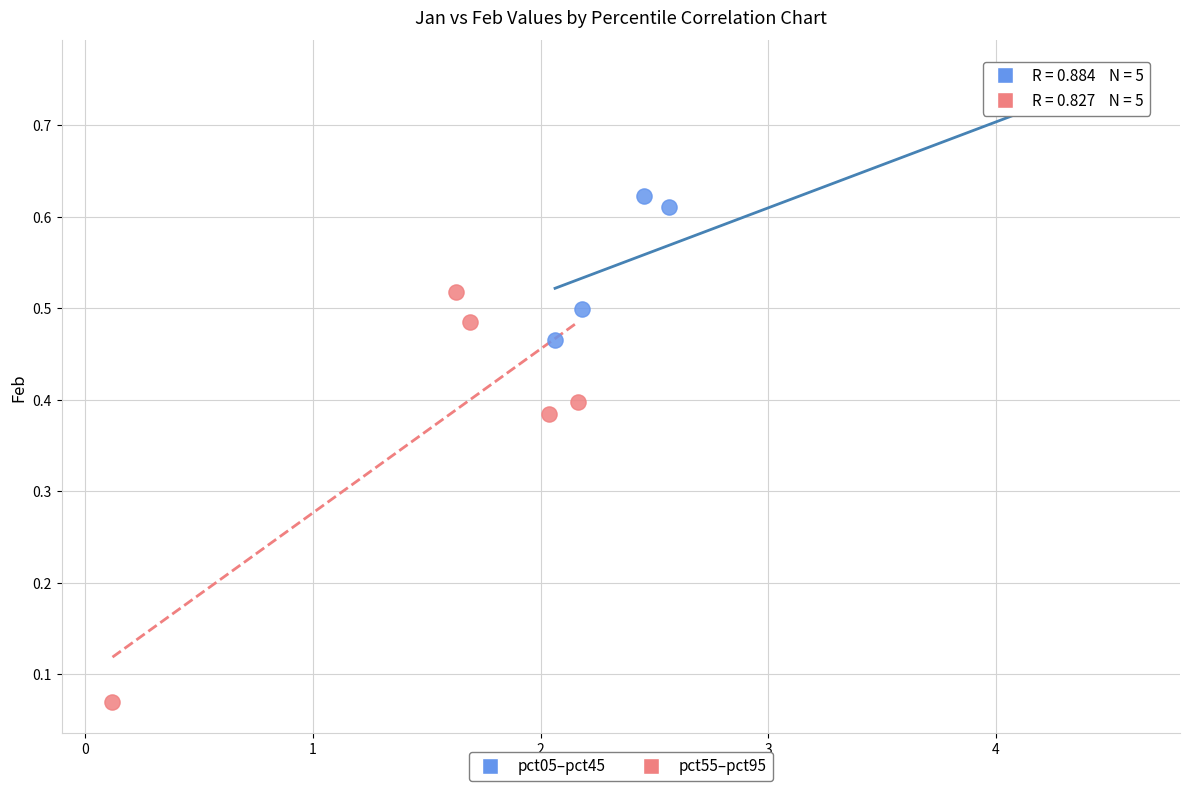

Which series contains the highest Y value?

pct05–pct45